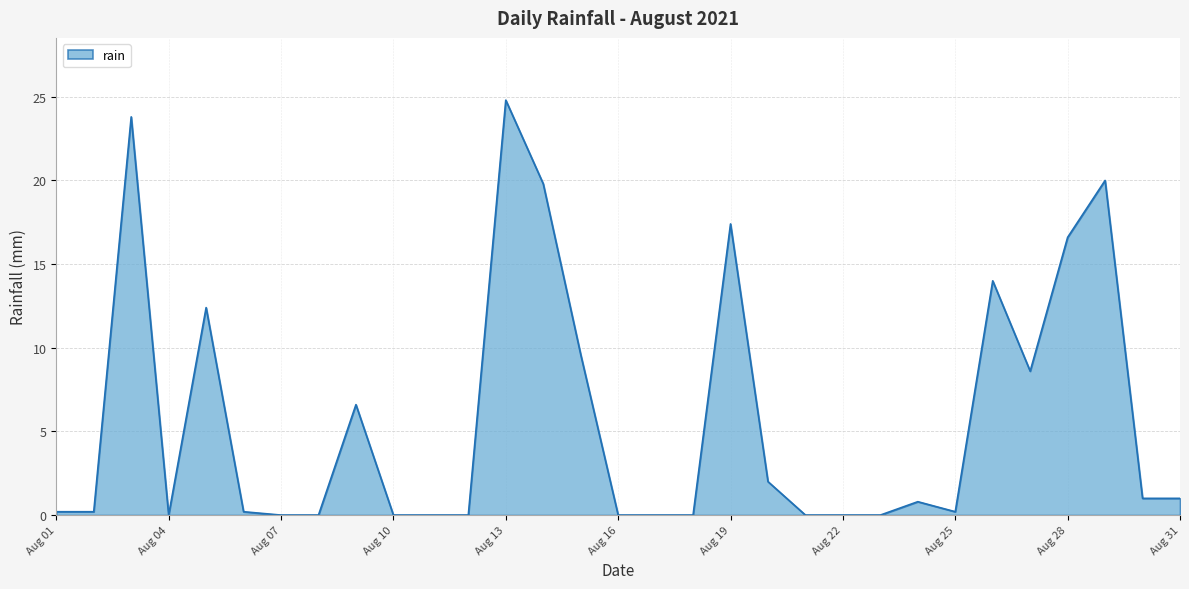

Does the chart have visible grid lines?

Yes